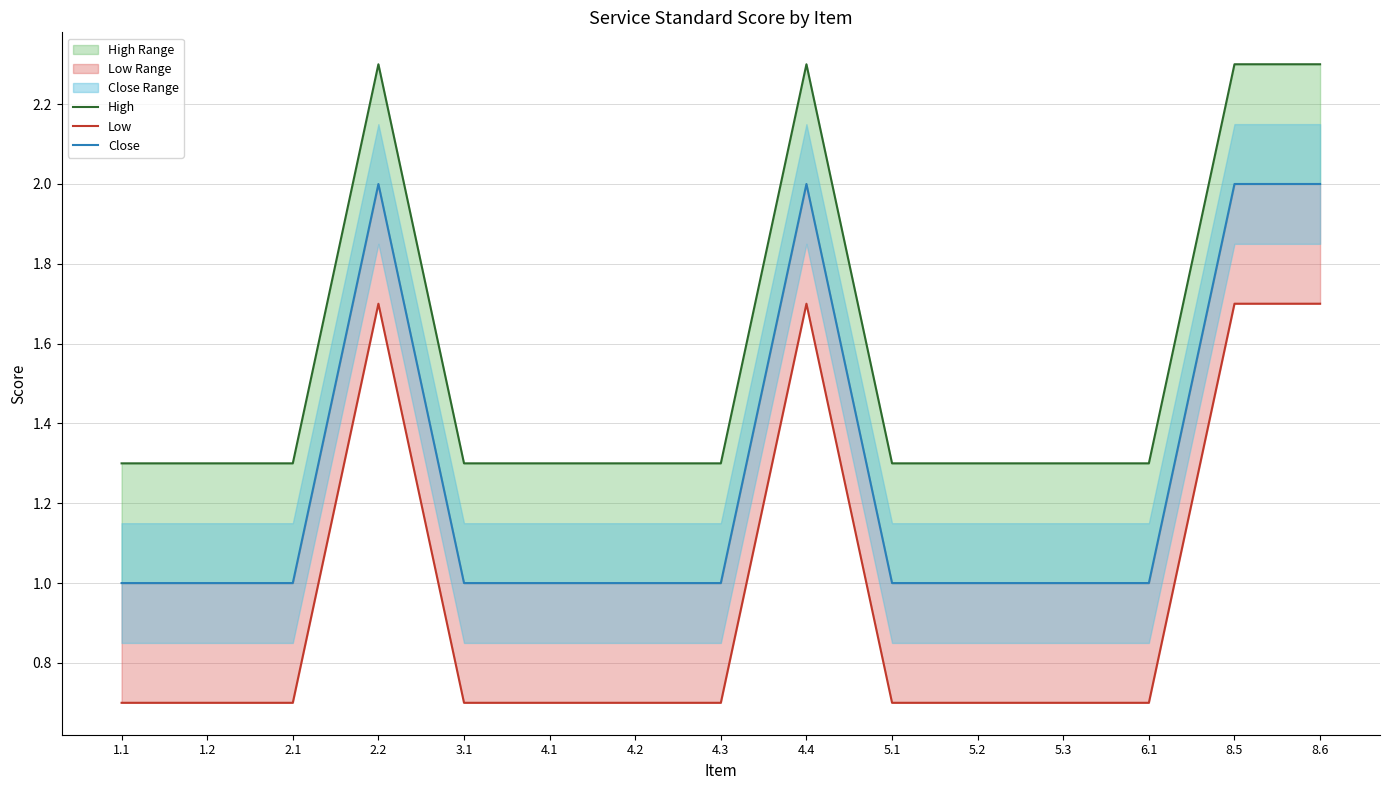

List the series in order of their overall mean, highest first.

High, Close, Low